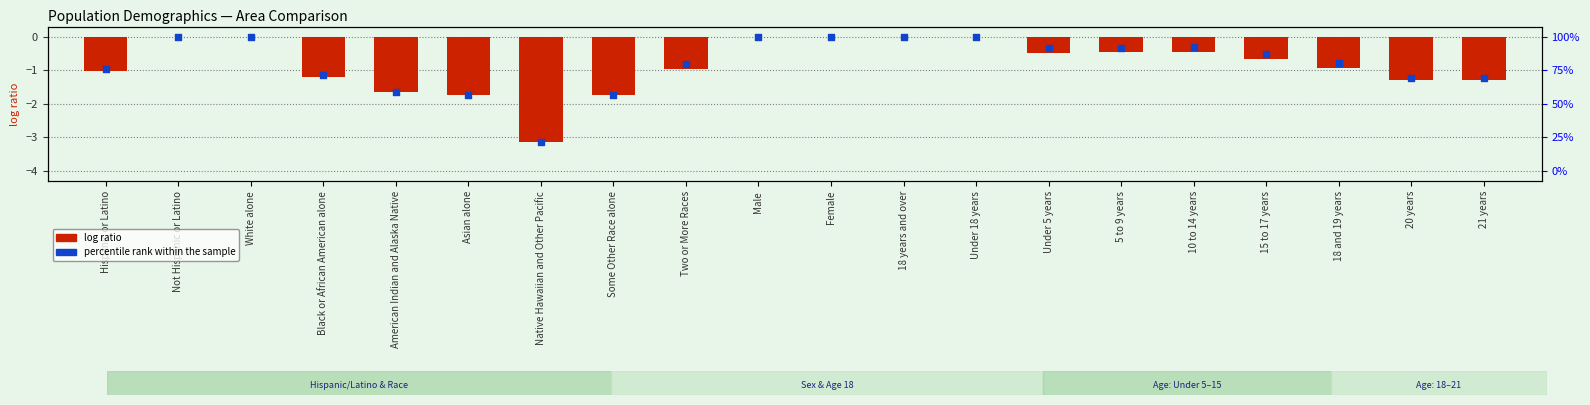

At how many categories does at least one series exceed -2?

19